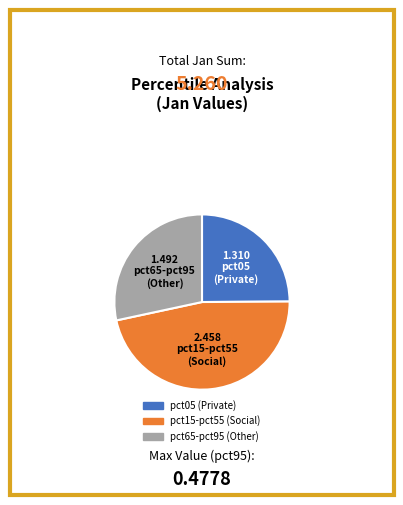

How many segments does this pie chart have?

3